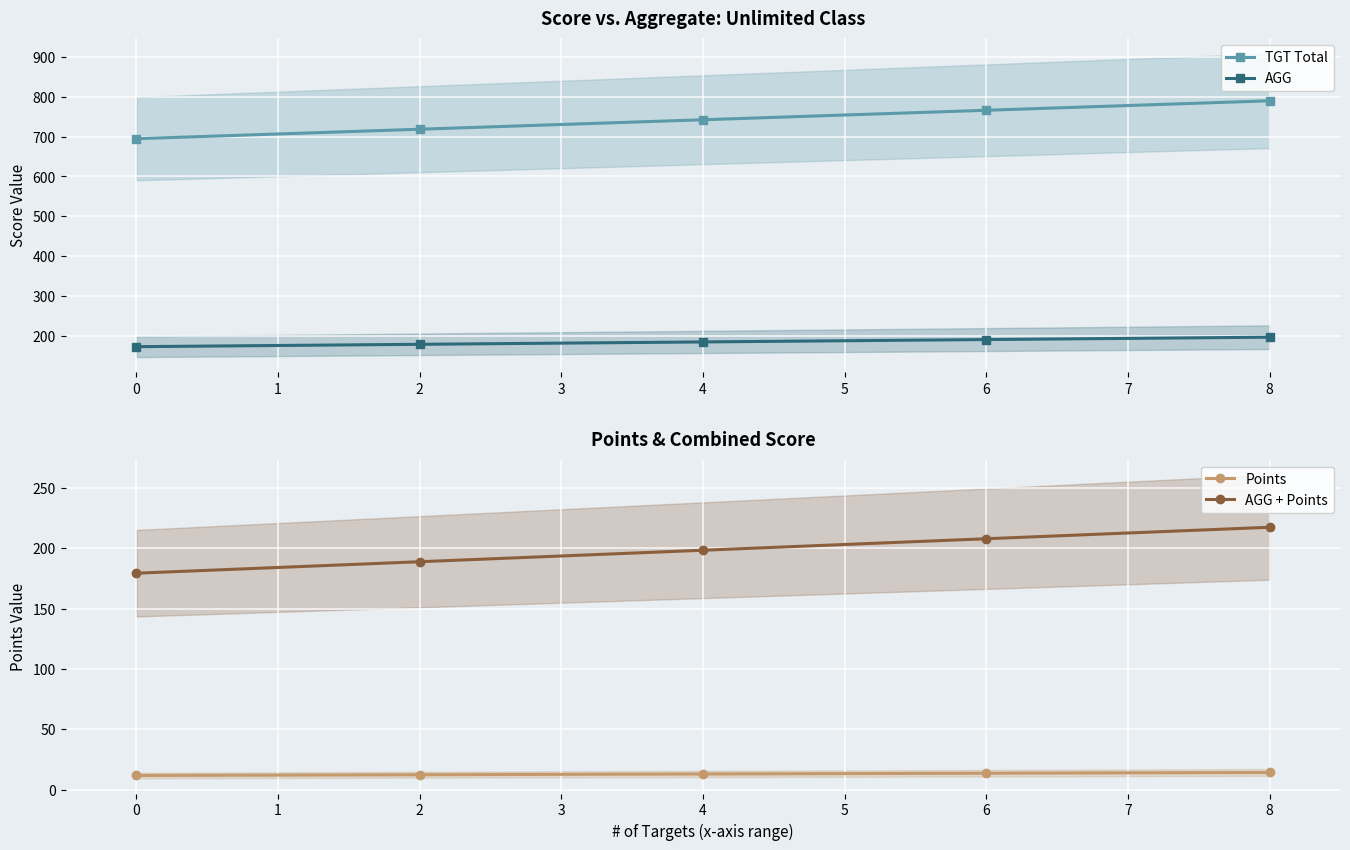

What are all the series names shown in the legend?

TGT Total, AGG, Points, AGG + Points